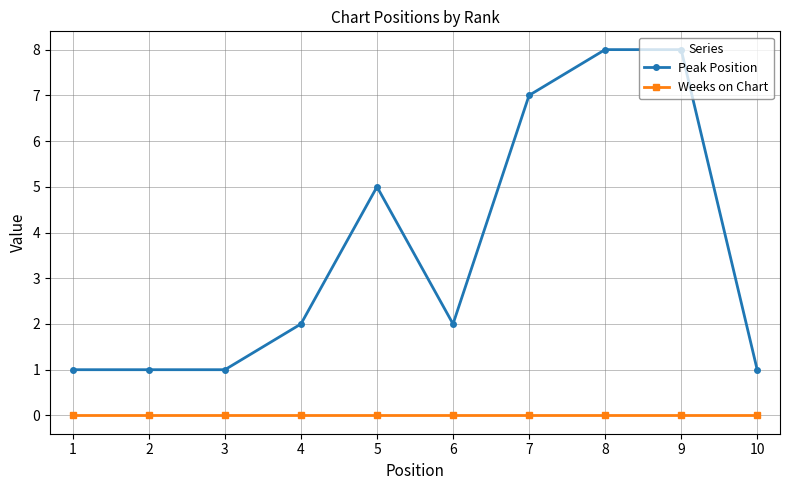

List the series in order of their peak value, highest first.

Peak Position, Weeks on Chart